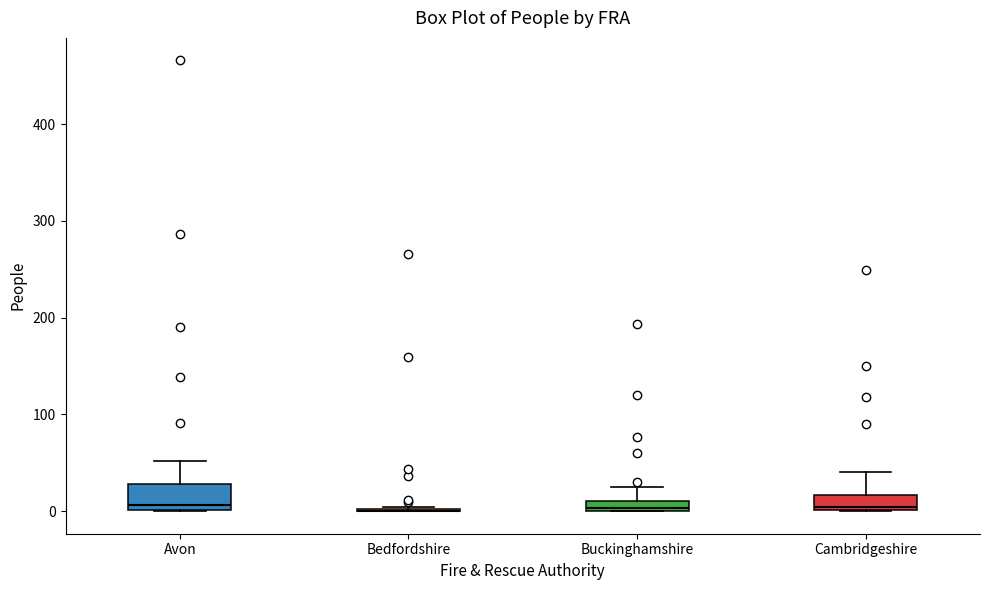

Where is the lower edge of the box for Buckinghamshire on the y-axis? The values are not printed on the chart, so give them approximately, as read against the axis.

0